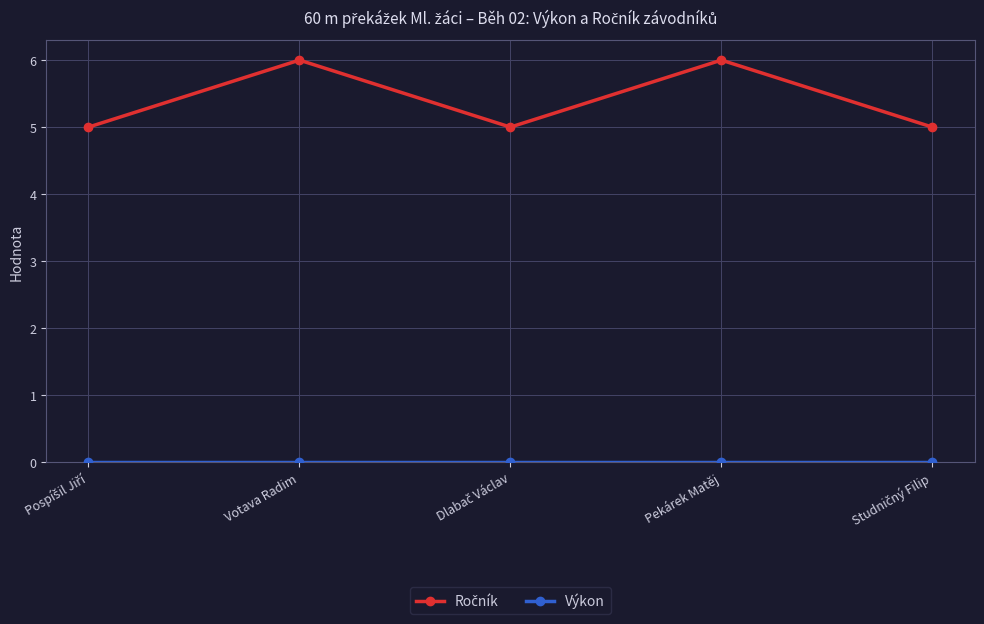

At how many categories does at least one series exceed 4?

5